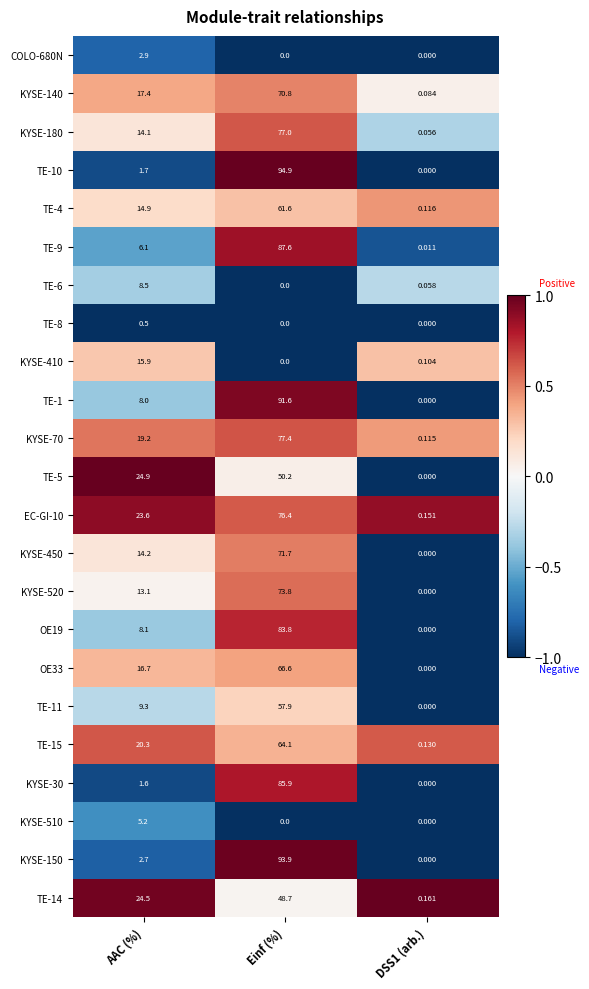

At which label does TE-4 first exceed 14?

AAC (%)